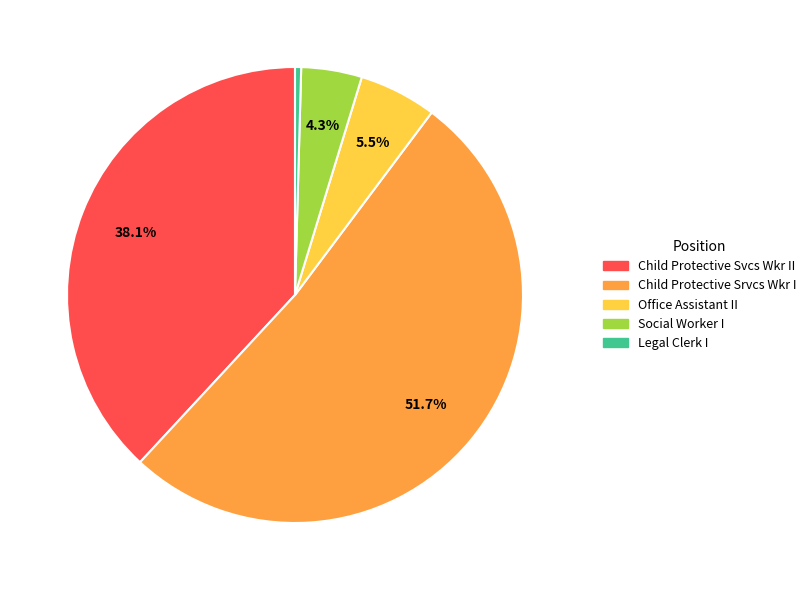

Approximately how many times larger is the value at Social Worker I compared to Office Assistant II?

0.8